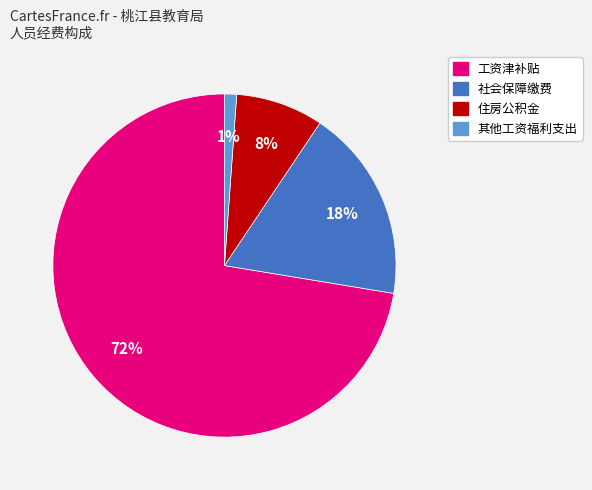

To the nearest percent, what is the average slice percentage?

25%